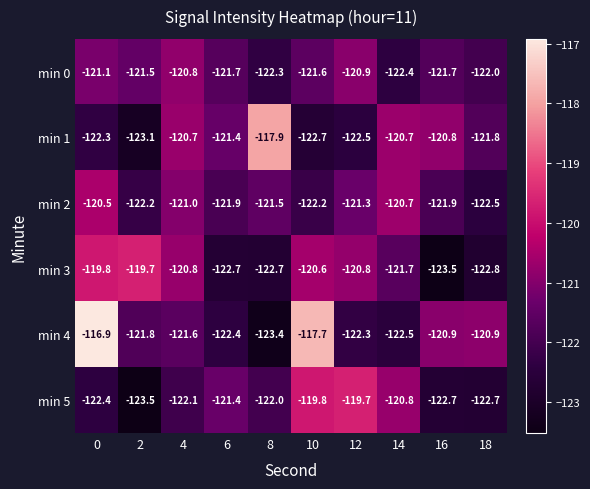

What is the sum of all min 3 values?

-1215.1